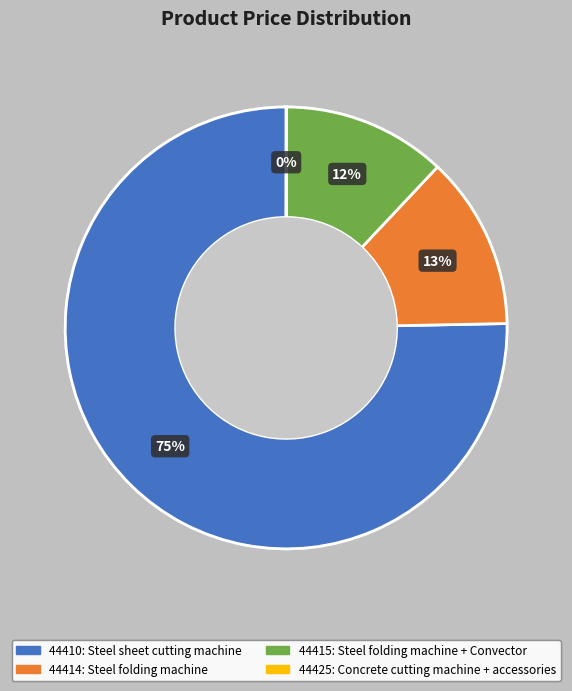

Does 44415 represent more than half of the total?

No